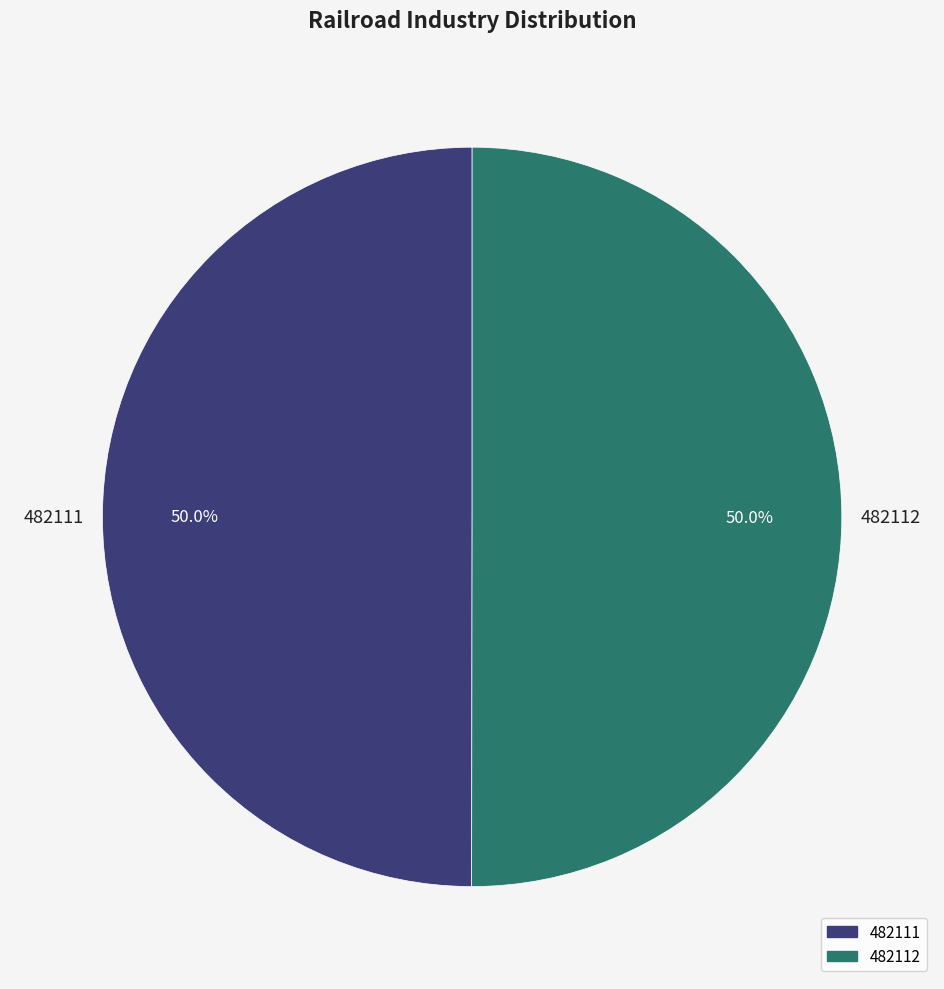

What is the ratio of the value at 482112 to the value at 482111?

1.0